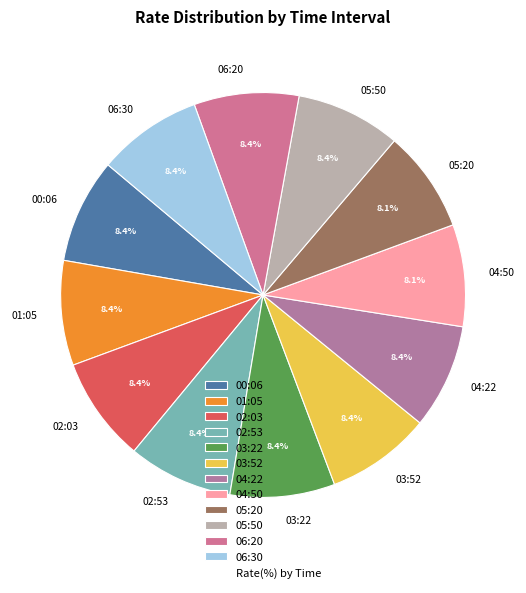

Combined, do 06:30 and 01:05 account for over 50%?

No